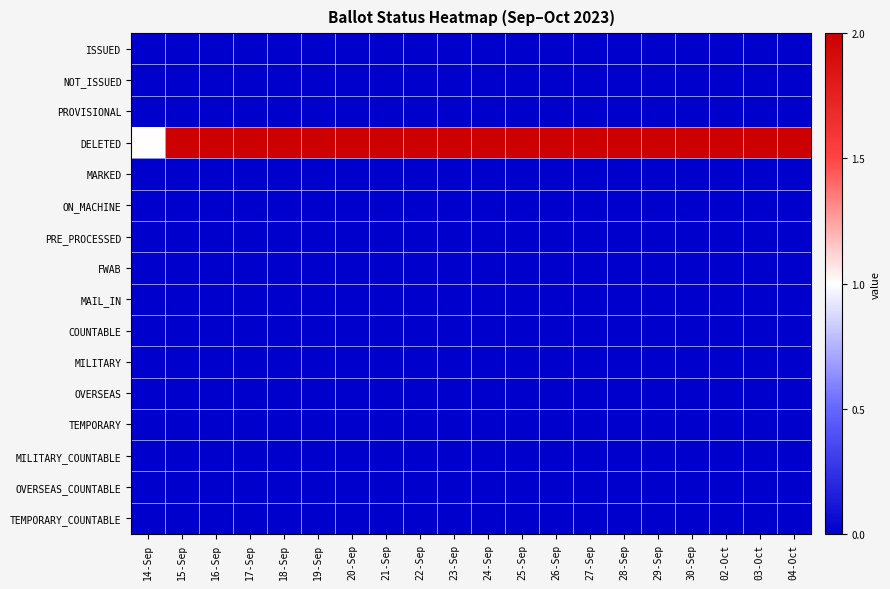

What is the difference between the highest and lowest values at 14-Sep?

1